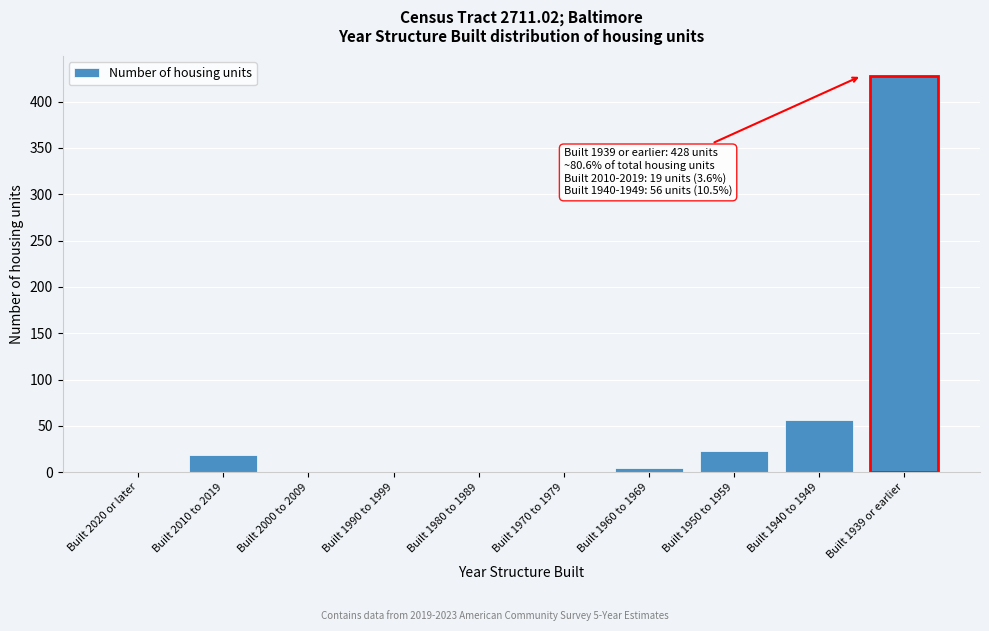

Reading right to left, list all the values displayed in this chart.

Built 1939 or earlier=428	Built 1940 to 1949=56	Built 1950 to 1959=23	Built 1960 to 1969=5	Built 1970 to 1979=0	Built 1980 to 1989=0	Built 1990 to 1999=0	Built 2000 to 2009=0	Built 2010 to 2019=19	Built 2020 or later=0